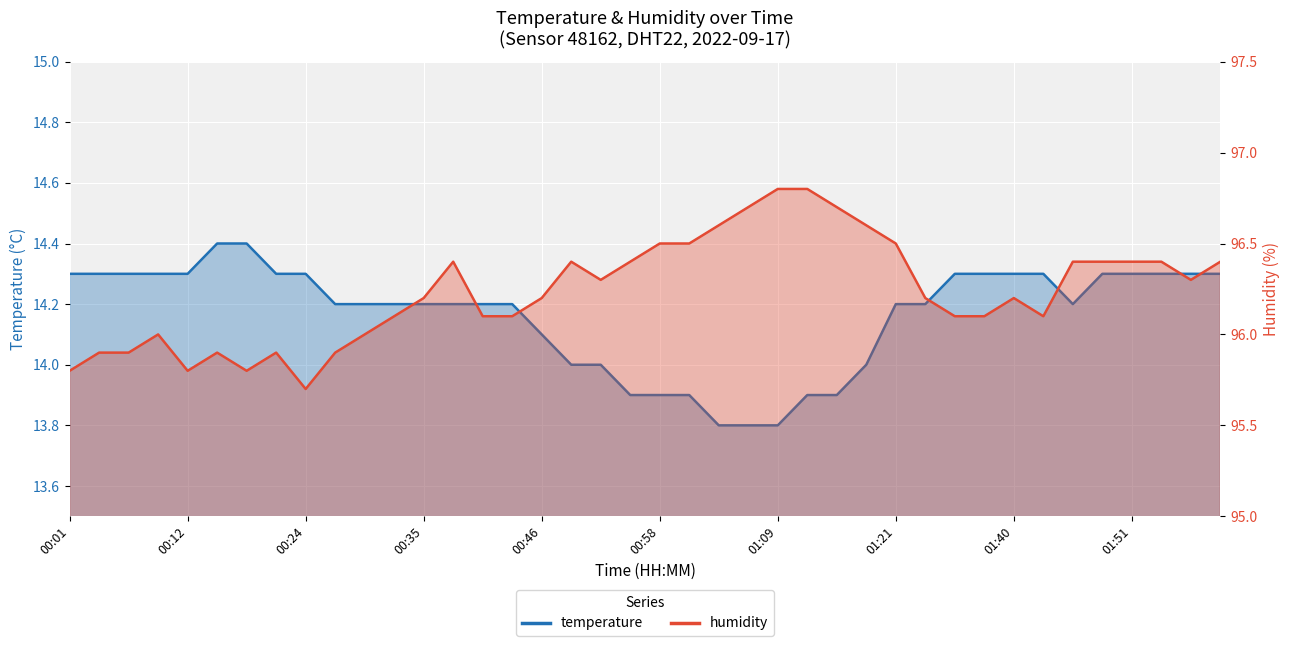

What is the difference between the temperature values at 00:49 and 01:51?

0.3